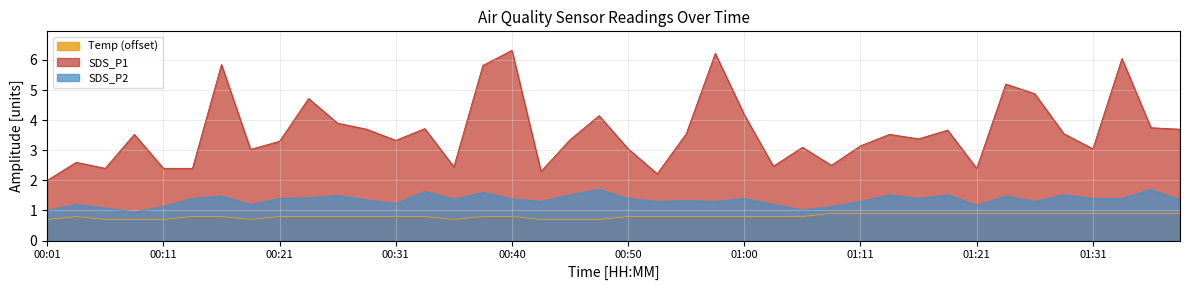

True or false: SDS_P2 and SDS_P1 cross at least once.

False